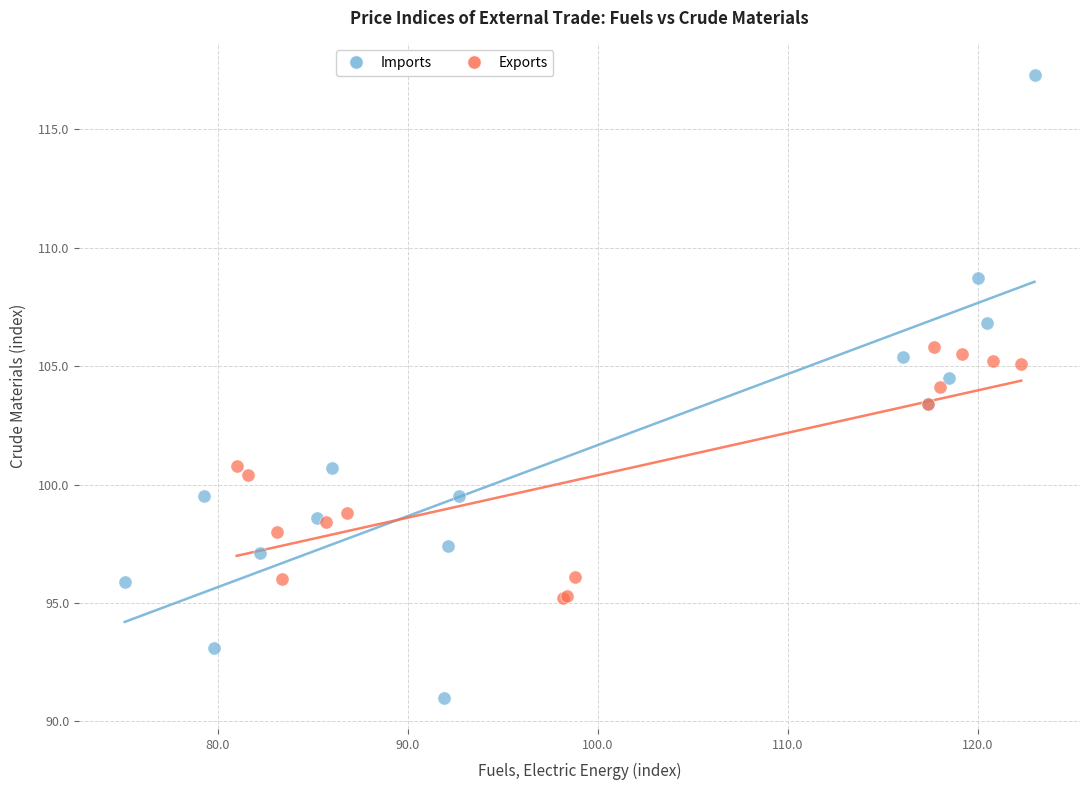

Which series has the widest spread of Y values?

Imports